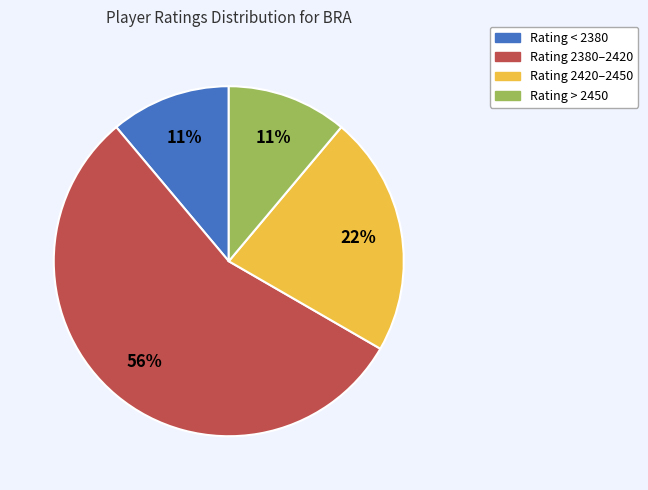

Is there any slice that represents more than half of the pie?

Yes